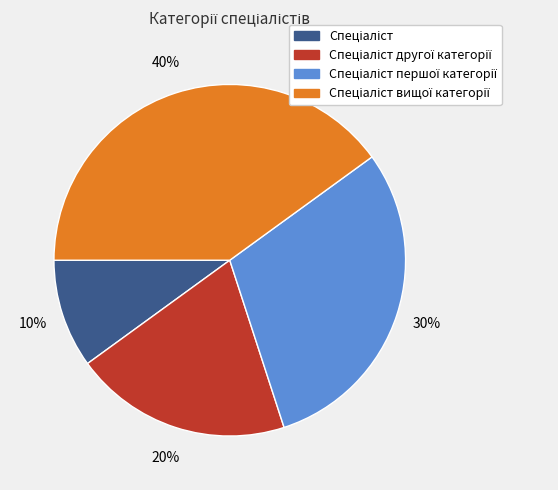

Is there any slice that represents more than half of the pie?

No